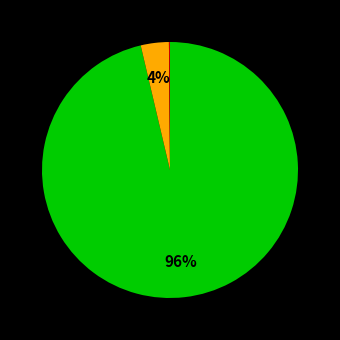

To the nearest percent, what is the difference between the largest and smallest slice percentages?

96%